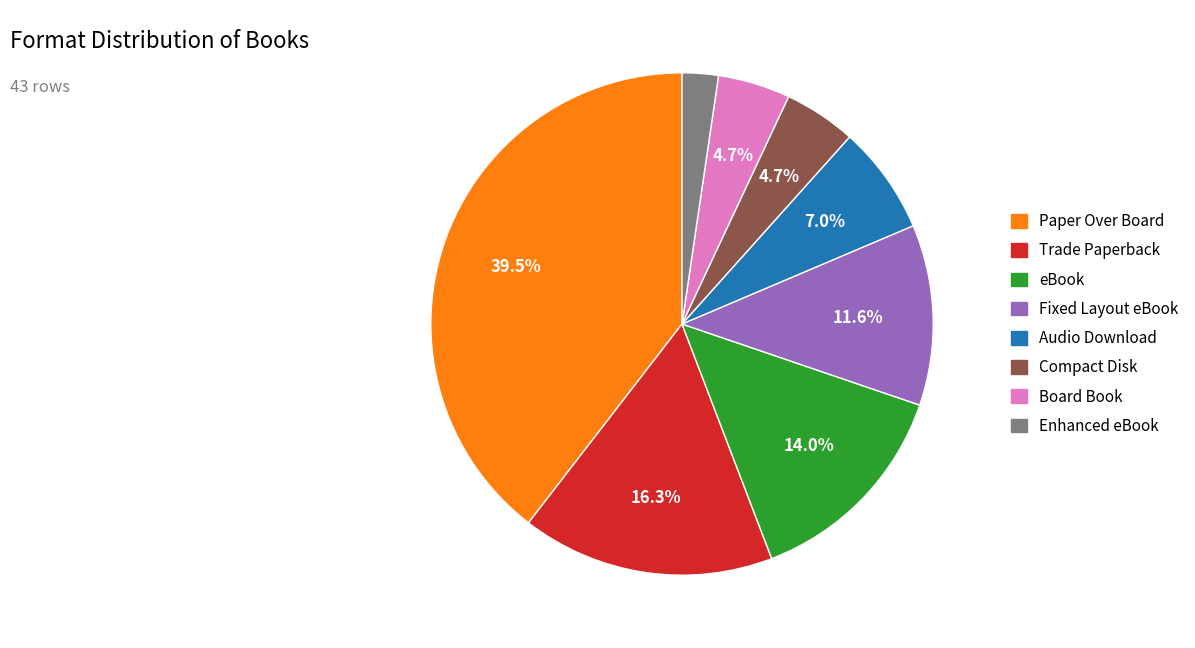

Count the number of slices in the pie.

8